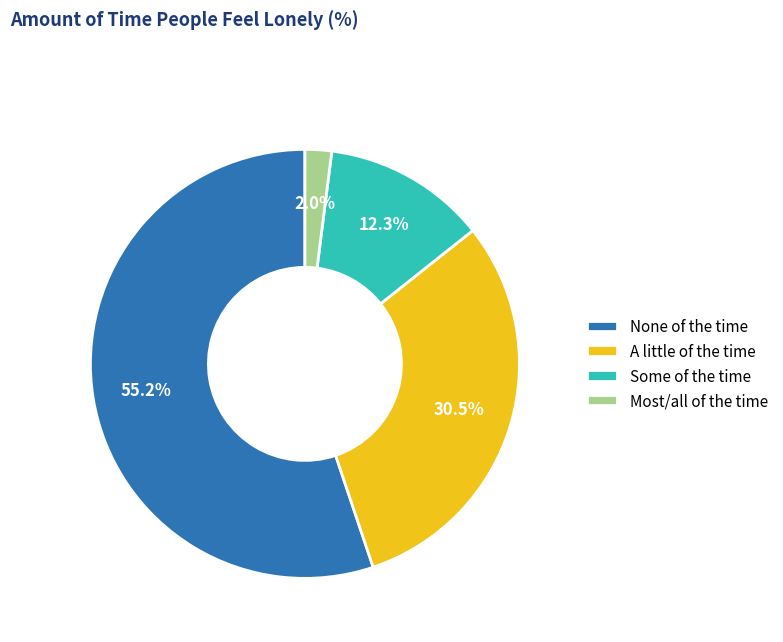

Between A little of the time and Most/all of the time, which is larger?

A little of the time